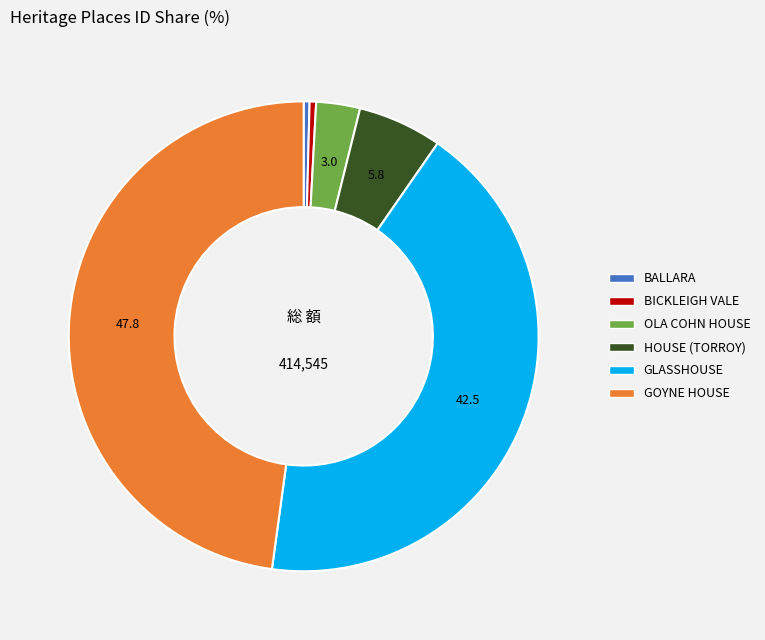

Is the sum of OLA COHN HOUSE and GOYNE HOUSE greater than half?

Yes